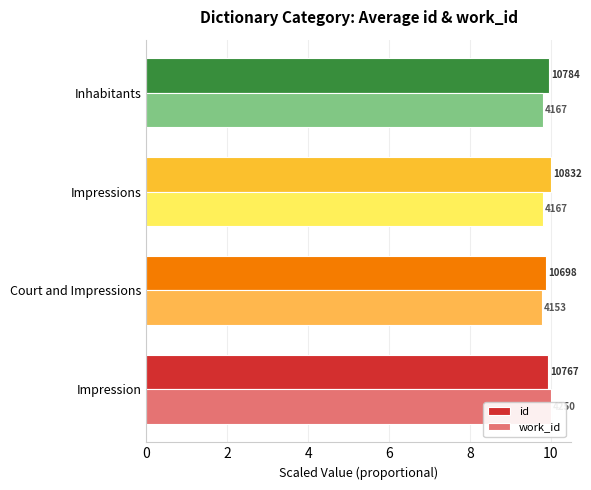

How many id values are between 9 and 10?

4